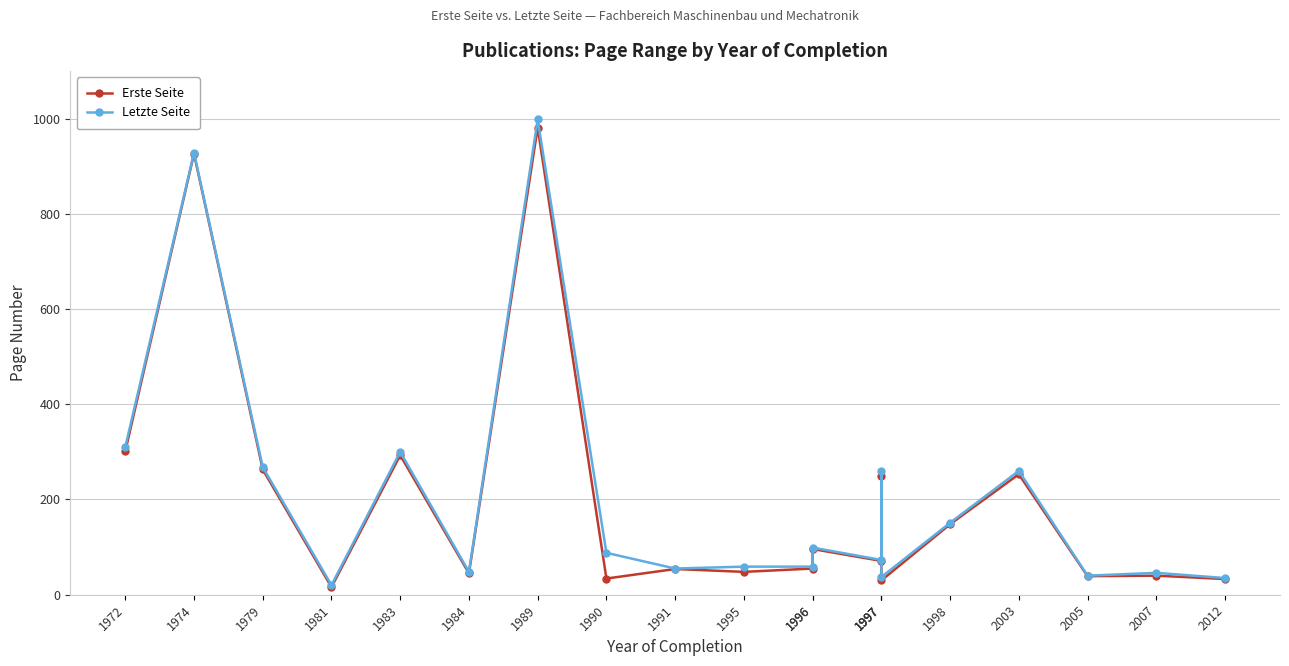

Which category has the highest value in the Erste Seite series?

1989